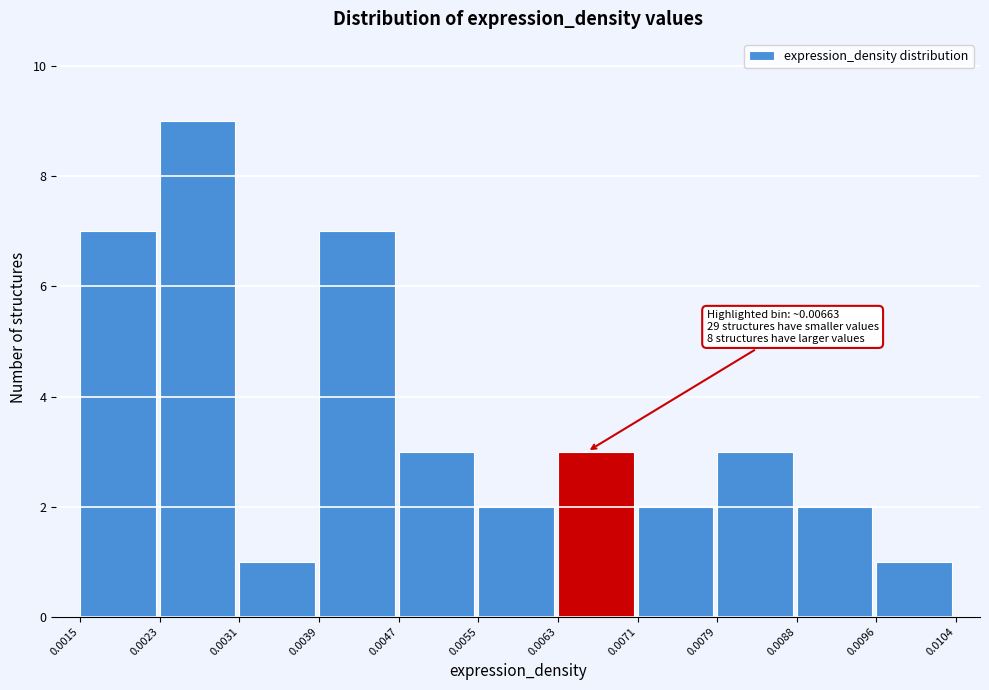

Which range on the x-axis has the tallest bar?

0.0023 to 0.0031